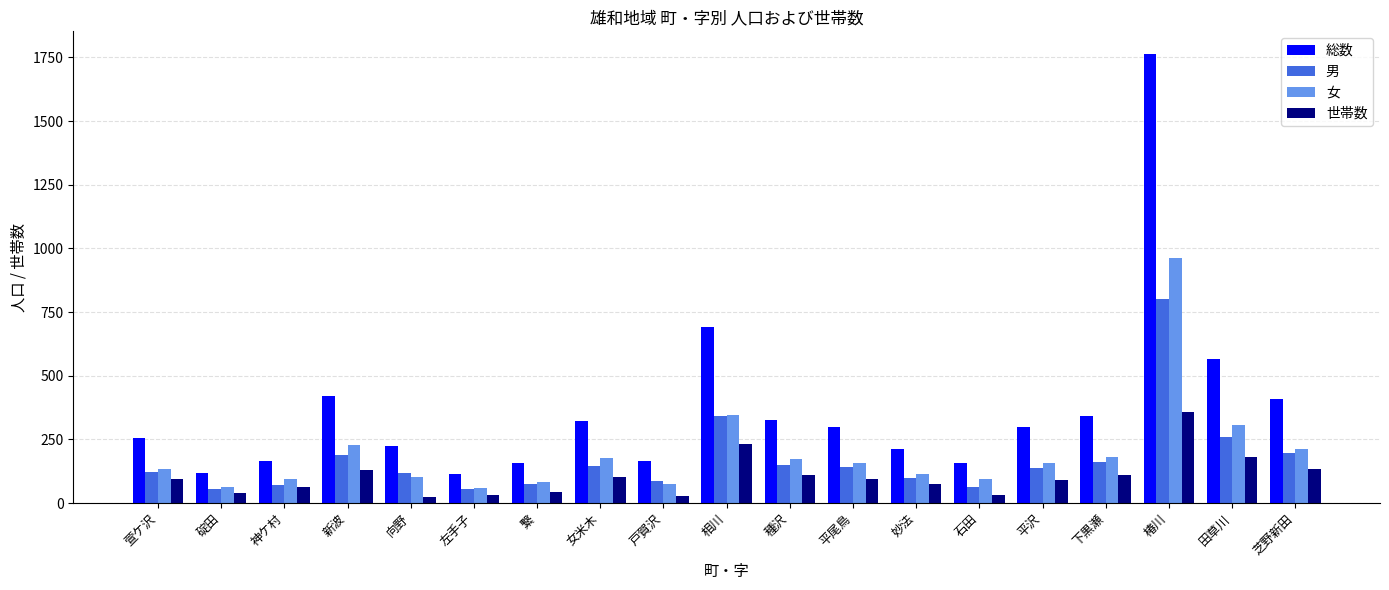

Which series has the widest spread of values?

総数